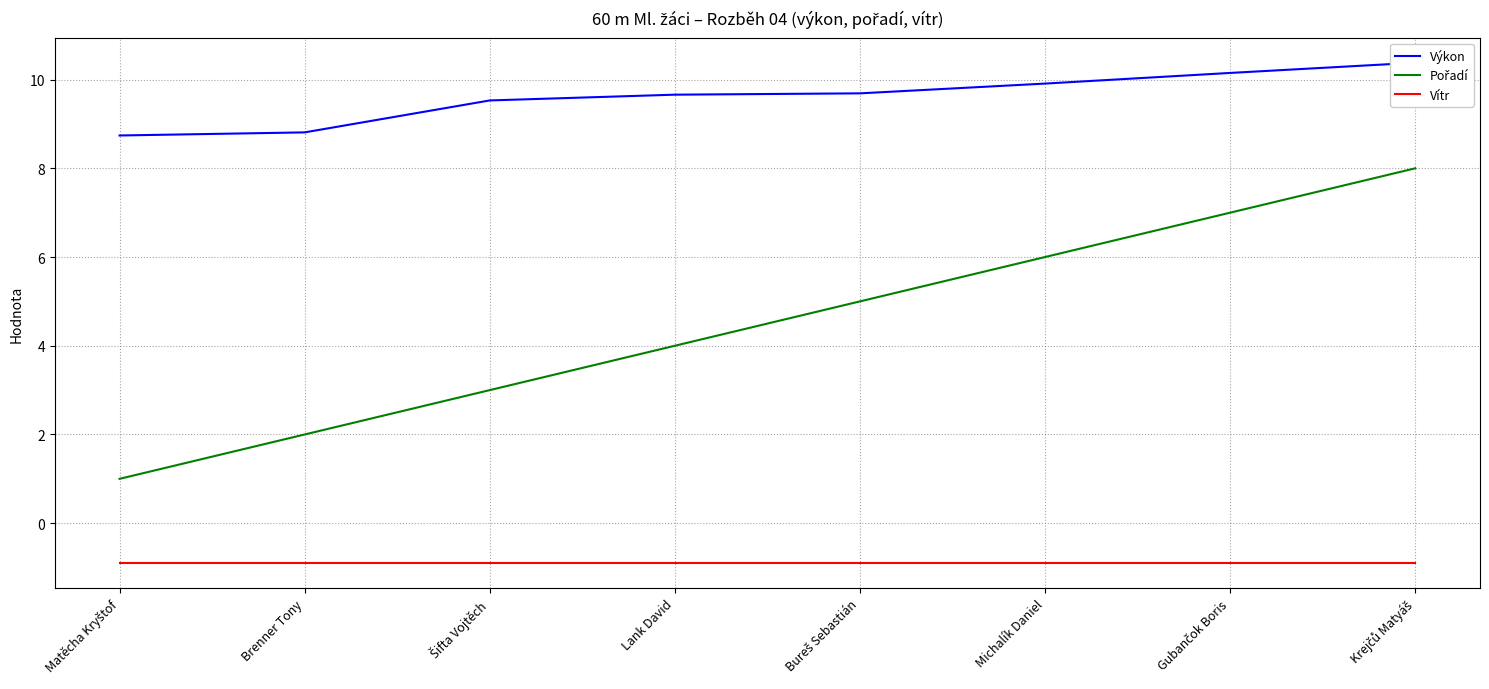

Is this an area chart (filled region under the line)?

No